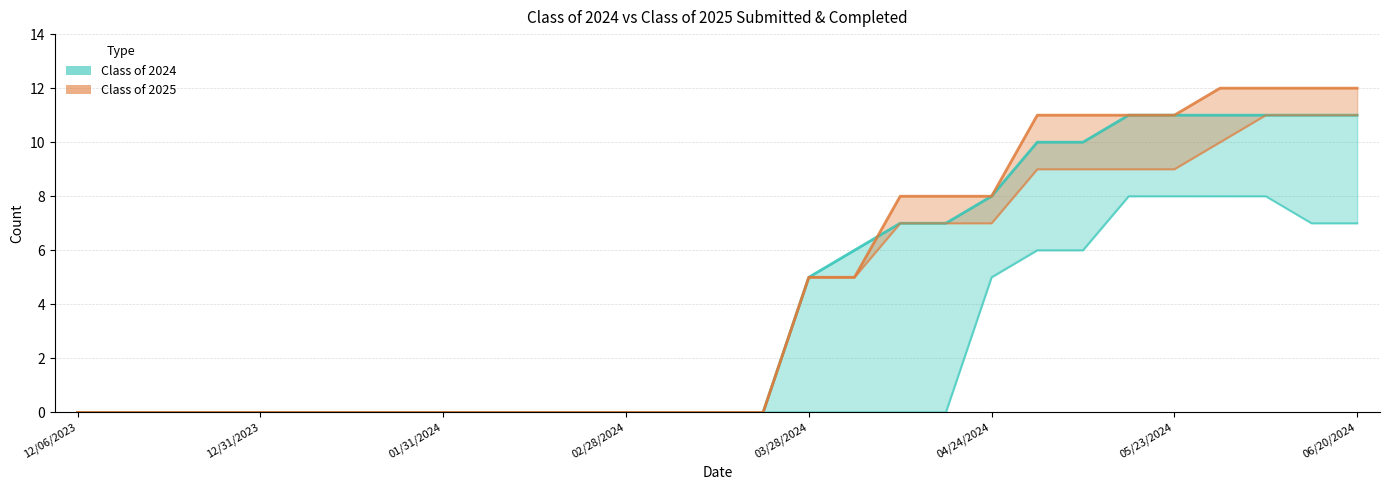

What is the difference between the maximum and minimum values in the Class of 2024 Submitted series?

11